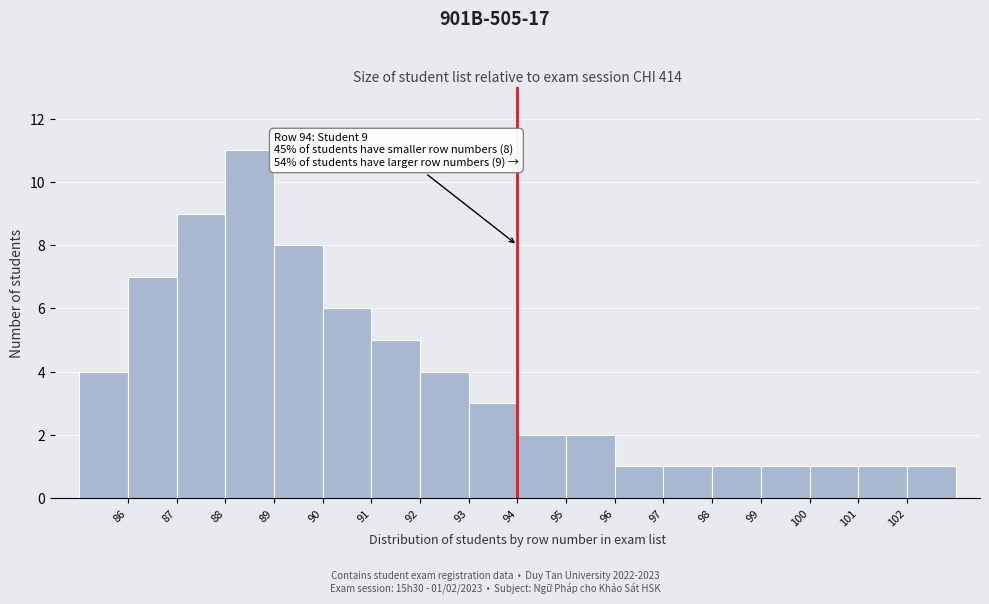

Which range on the x-axis has the tallest bar?

88 to 89